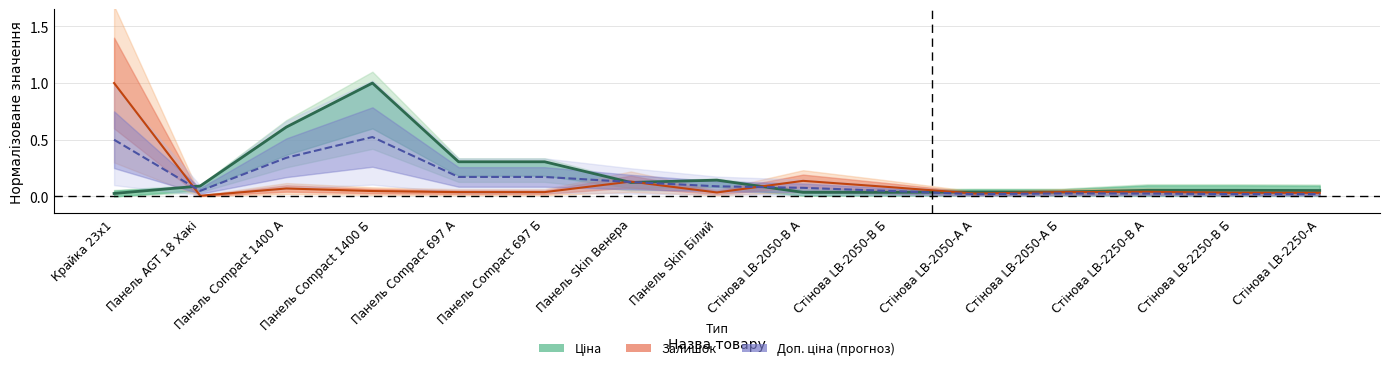

How many series are shown in this chart?

3